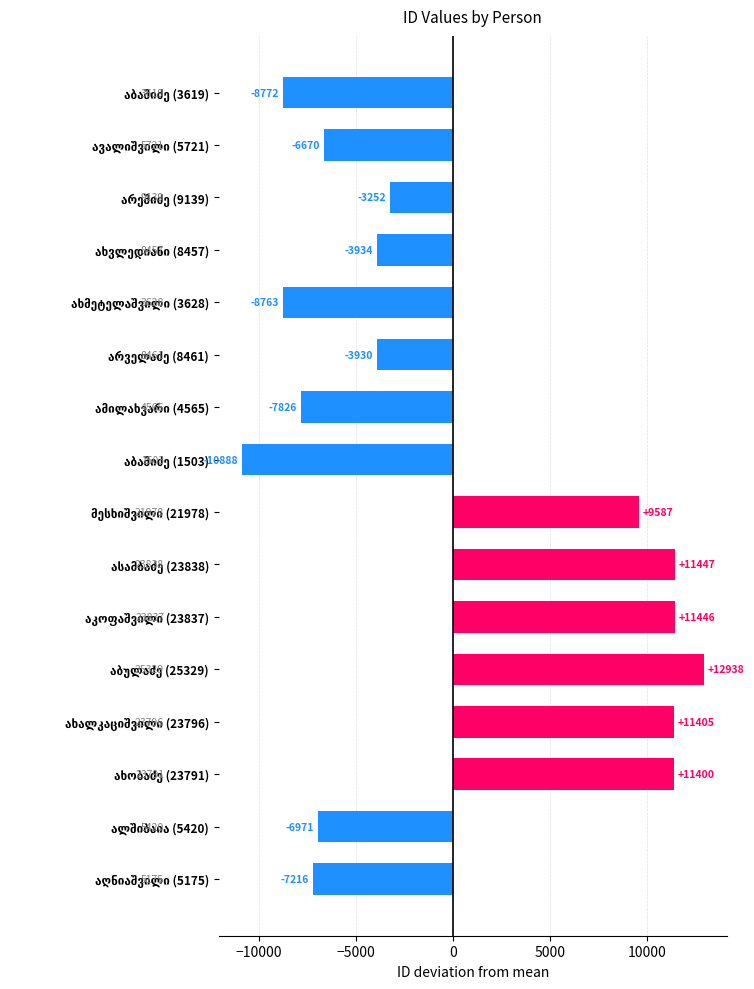

What is the value of the 14th bar from the top?

11399.9